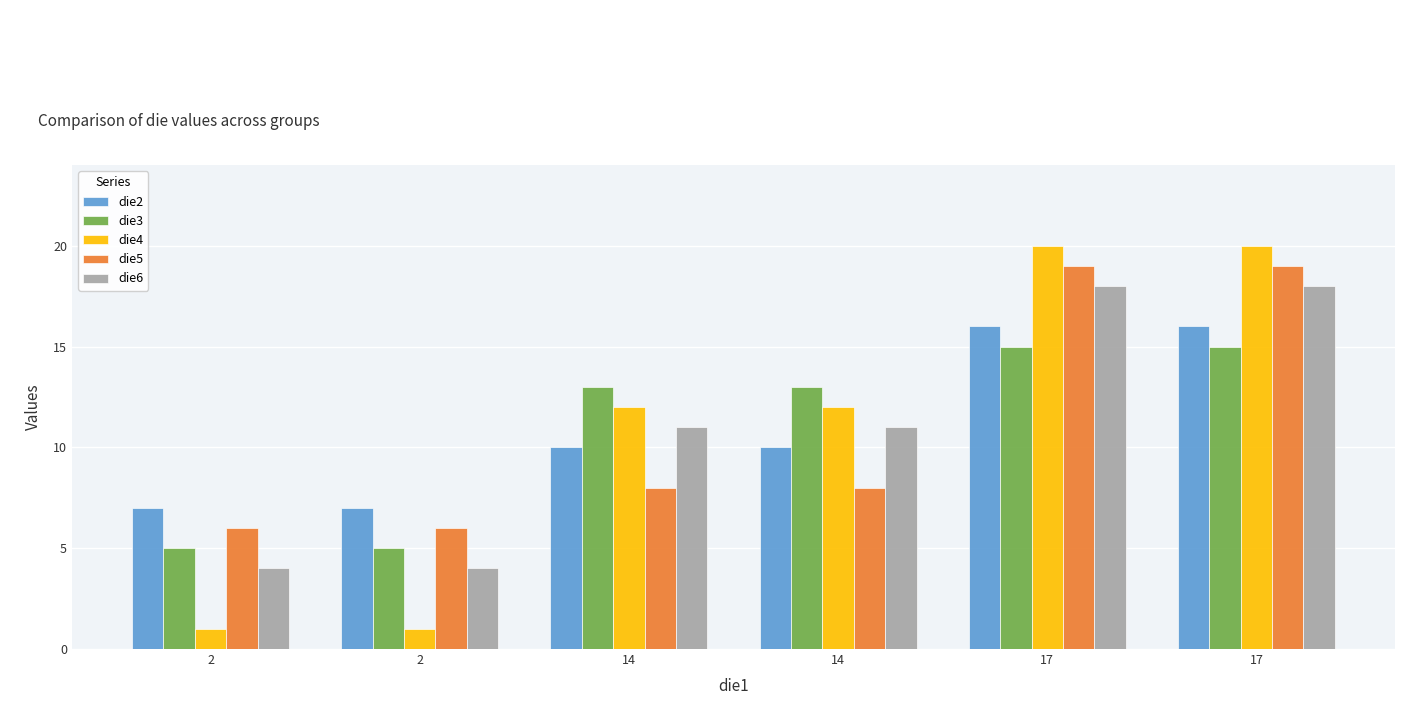

What is the sum of all die5 values?

66